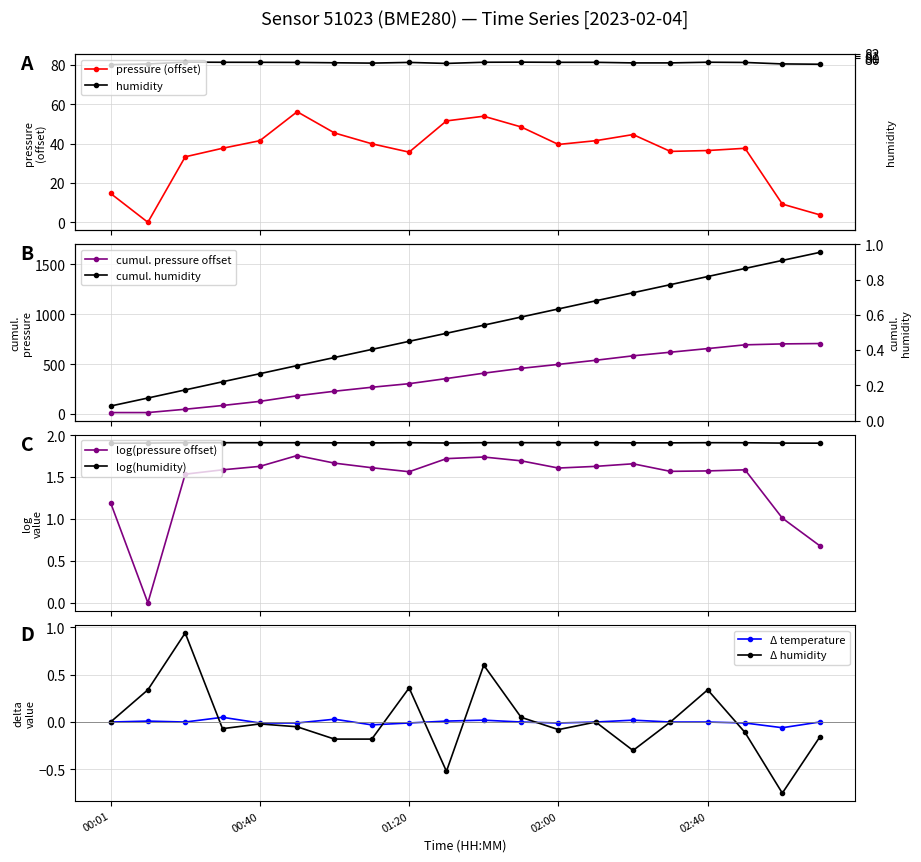

Rank the series at 02:40 from highest to lowest value.

humidity, pressure